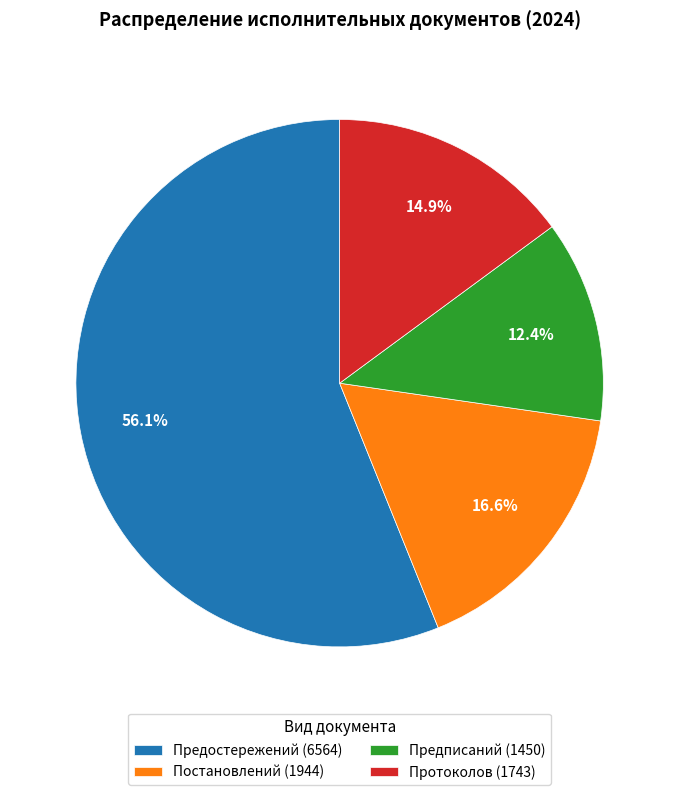

Which slice is the smallest?

Предписаний